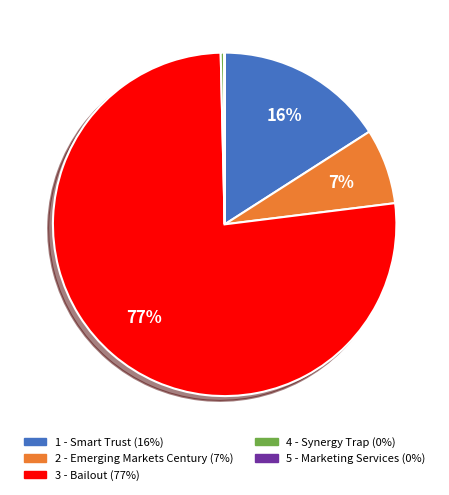

The 3 - Bailout slice represents 77% of the pie. True or false?

True